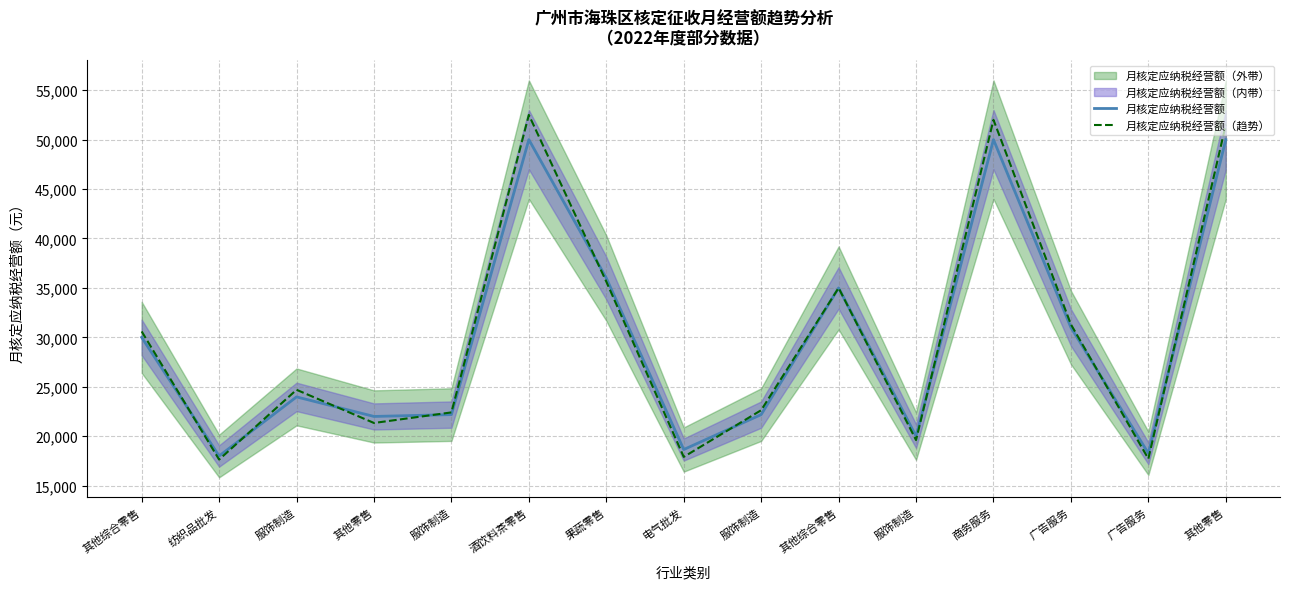

True or false: 月核定应纳税经营额（趋势） has more than 2 interior local peaks.

True